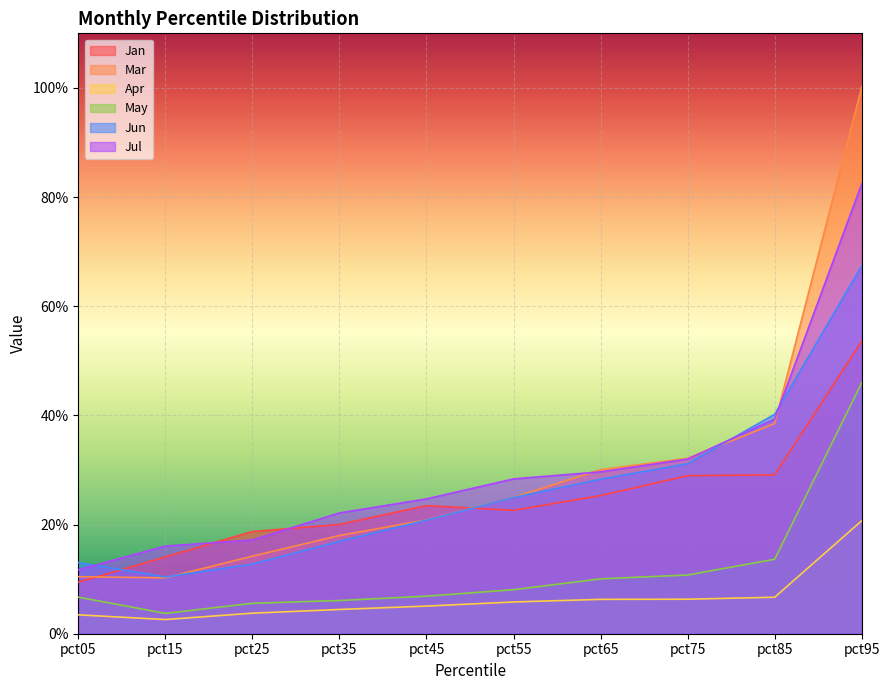

Reading right to left, extract all data points from this chart.

Jan: 0.5	0.3	0.3	0.3	0.2	0.2	0.2	0.2	0.1	0.1
Mar: 1.0	0.4	0.3	0.3	0.2	0.2	0.2	0.1	0.1	0.1
Apr: 0.2	0.1	0.1	0.1	0.1	0.1	0.0	0.0	0.0	0.0
May: 0.5	0.1	0.1	0.1	0.1	0.1	0.1	0.1	0.0	0.1
Jun: 0.7	0.4	0.3	0.3	0.2	0.2	0.2	0.1	0.1	0.1
Jul: 0.8	0.4	0.3	0.3	0.3	0.2	0.2	0.2	0.2	0.1